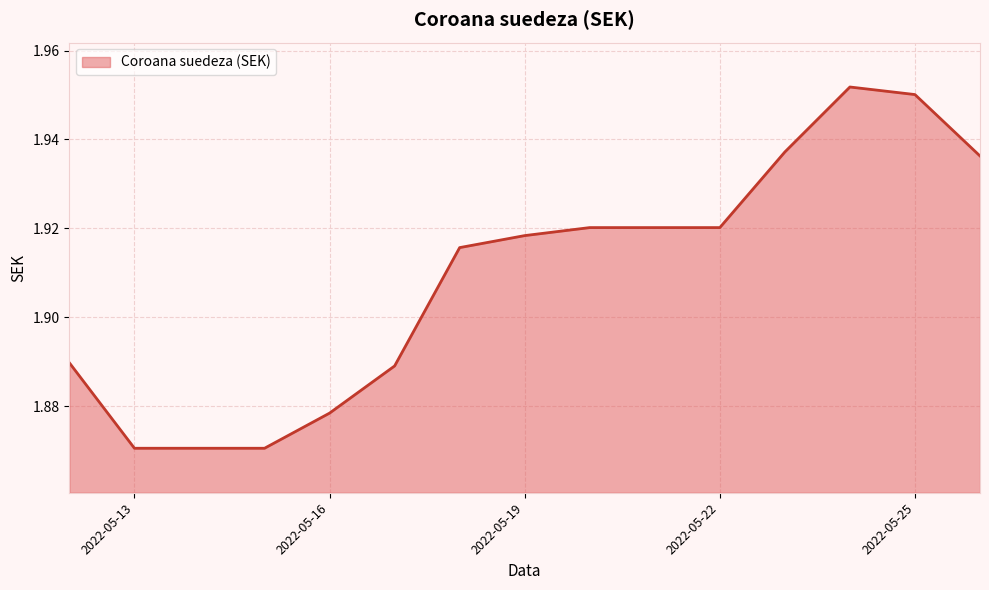

Does the chart have visible grid lines?

Yes